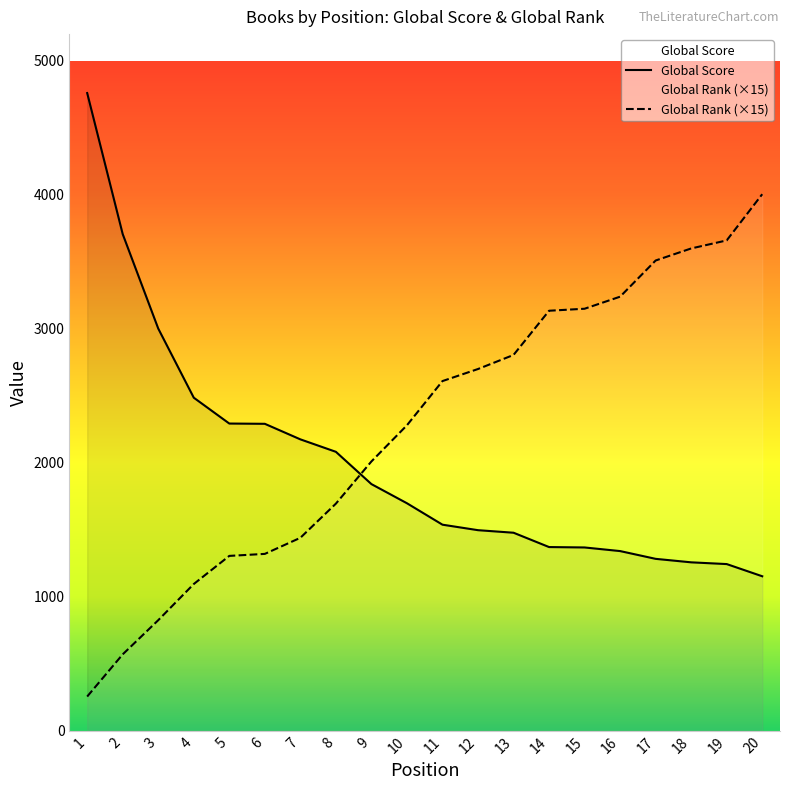

How many series are shown in this chart?

2